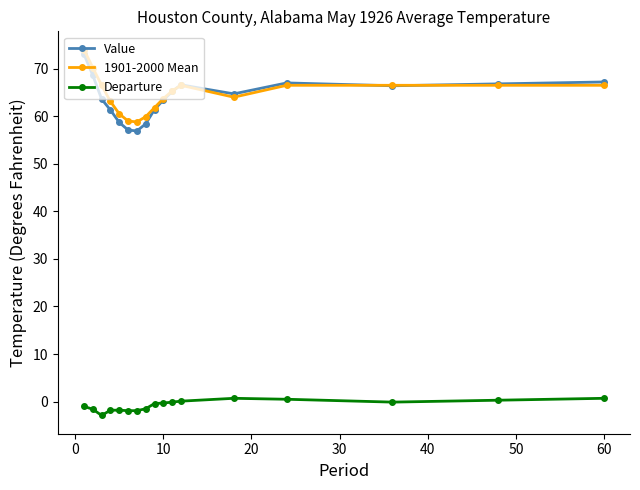

What is the highest value of the Value series?

73.0